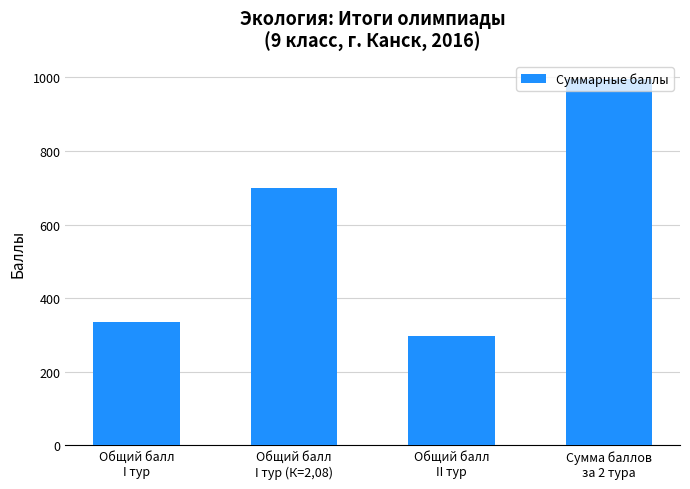

Between Сумма баллов
за 2 тура and Общий балл
II тур, which is larger?

Сумма баллов
за 2 тура